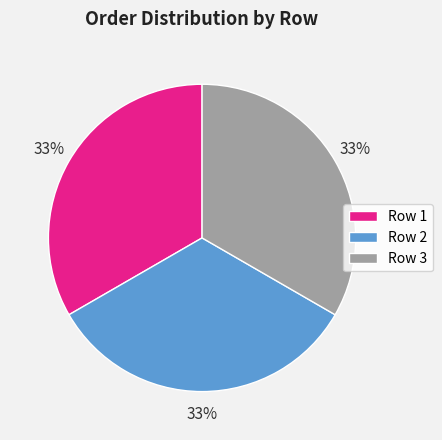

Do Row 3 and Row 2 together represent more than half of the pie?

Yes